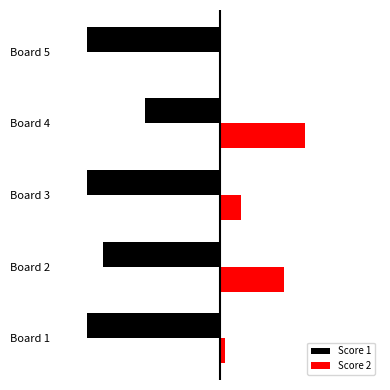

The value of Score 2 at Board 1 is 1. True or false?

True